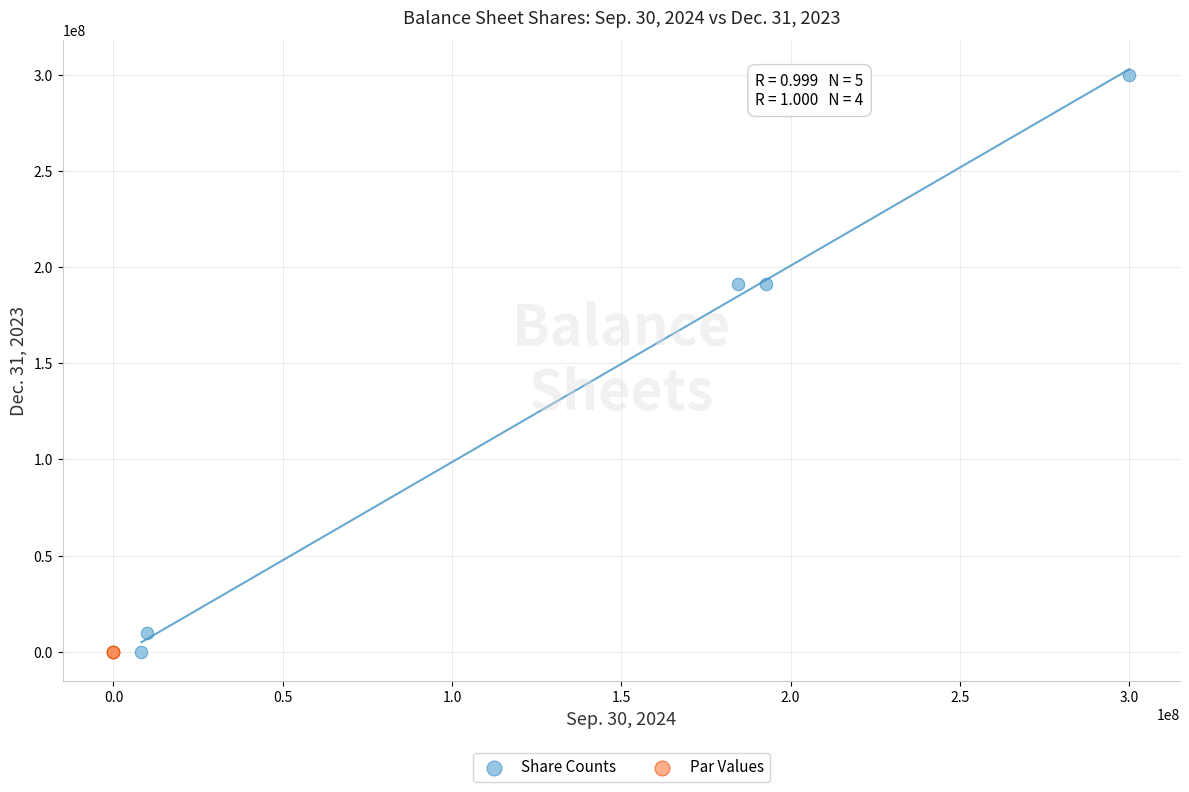

Which series reaches the maximum Y coordinate?

Share Counts